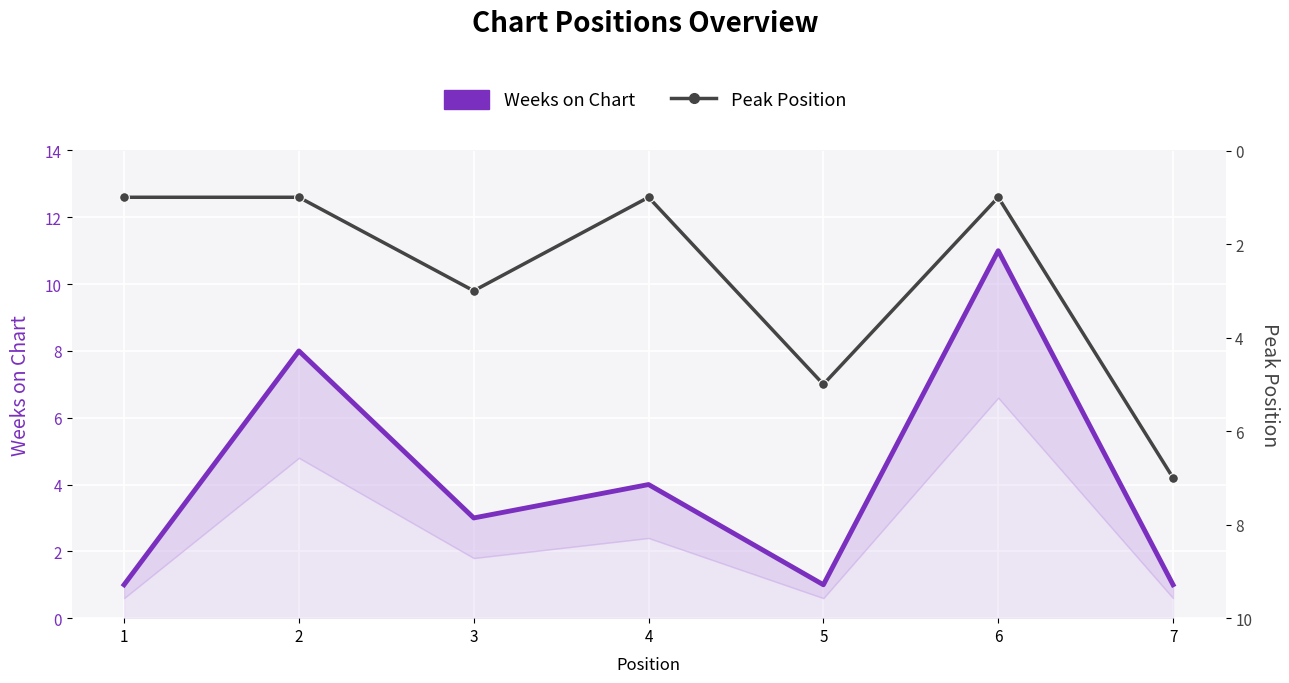

What are all the series names shown in the legend?

Weeks on Chart, Peak Position